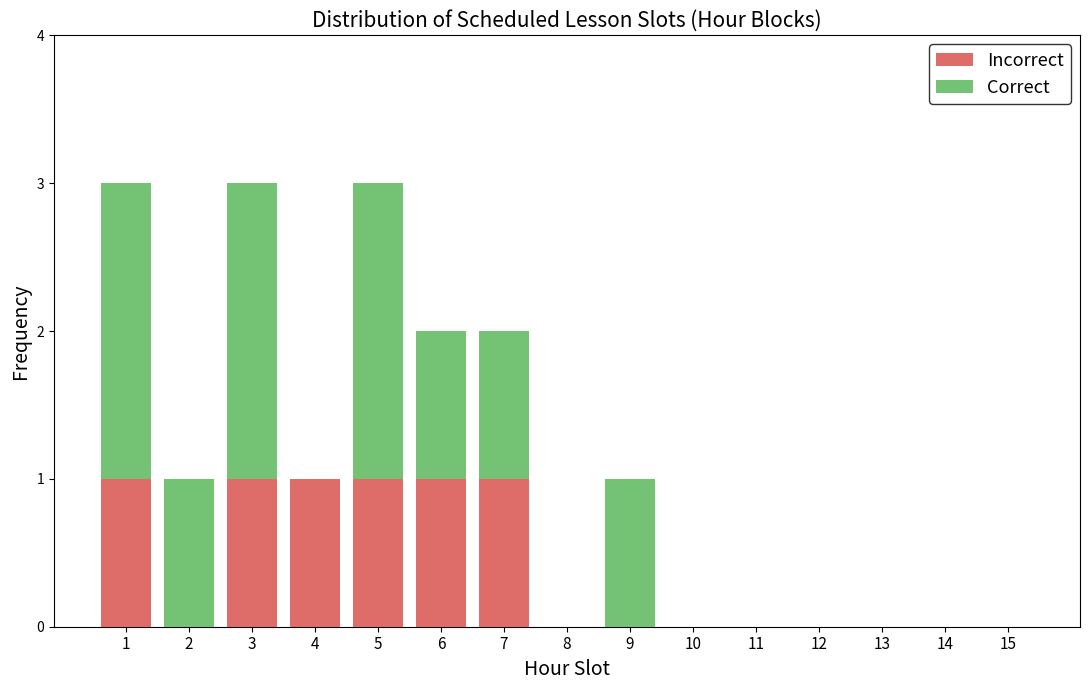

Reading right to left, list the values for the Incorrect series.

15=0	14=0	13=0	12=0	11=0	10=0	9=0	8=0	7=1	6=1	5=1	4=1	3=1	2=0	1=1